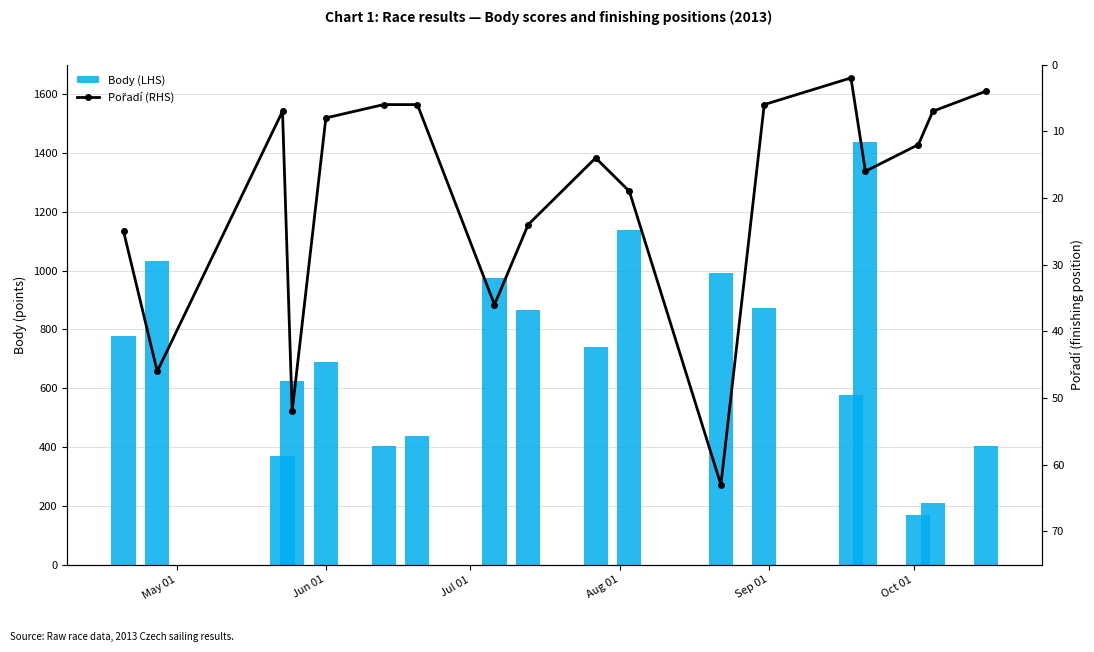

What is the difference between the maximum and minimum values in the Pořadí (RHS) series?

61